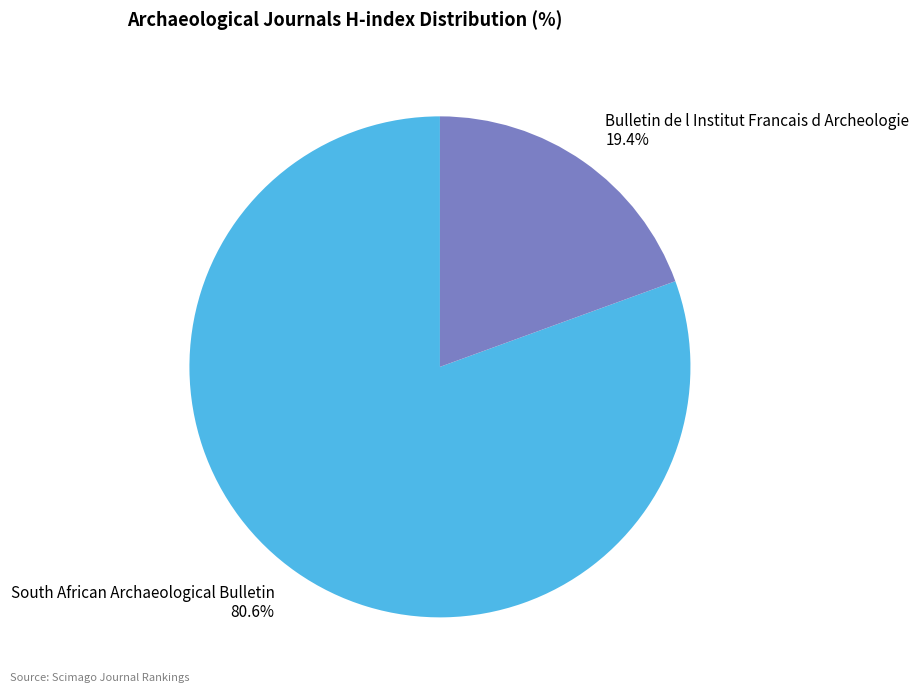

To the nearest percent, what is the average slice percentage?

50%